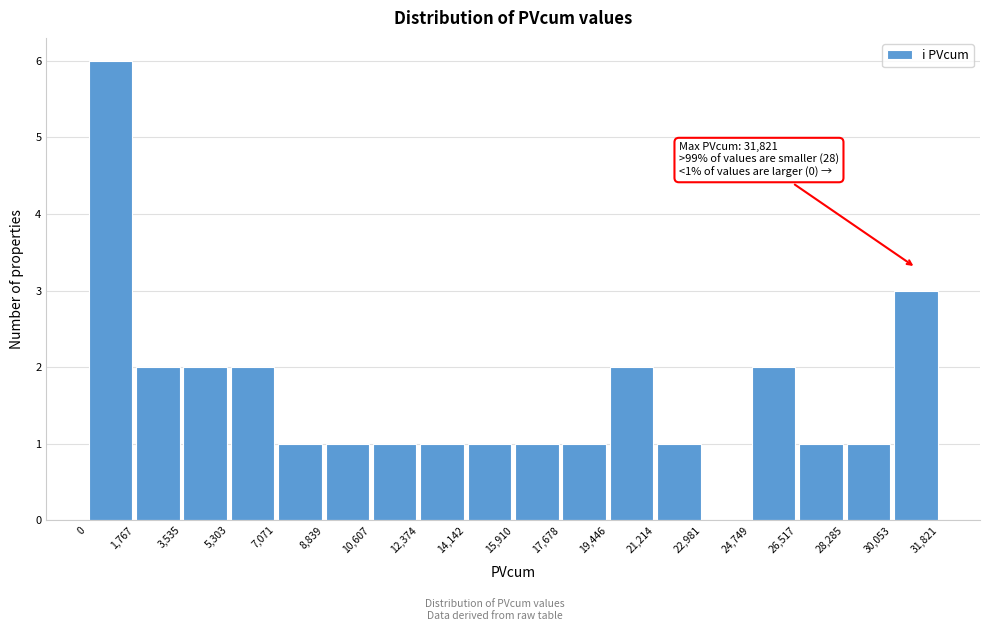

Which range on the x-axis has the tallest bar?

0 to 1,767